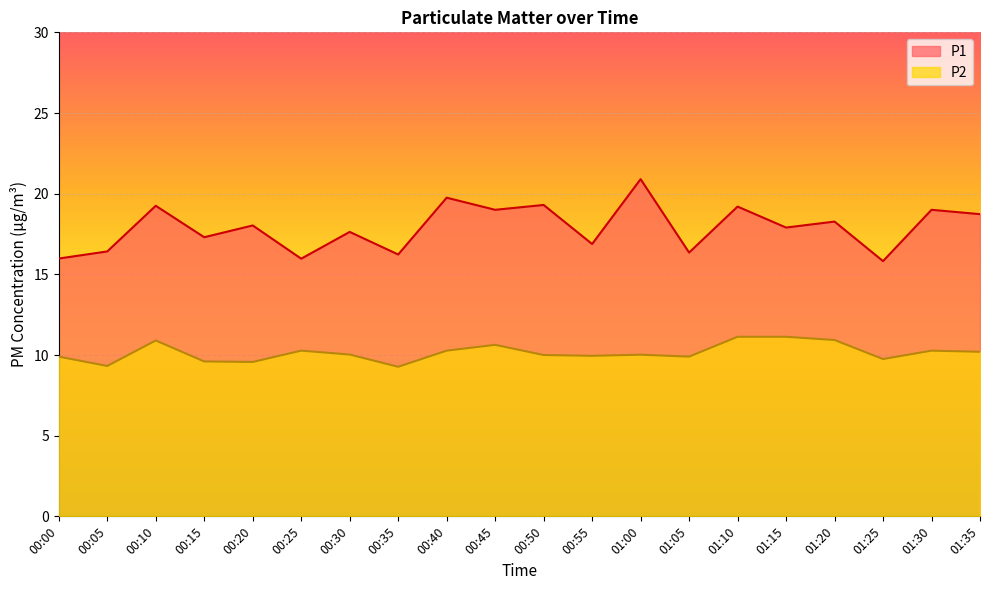

The P1 series shows 19.2 at 01:10. True or false?

True